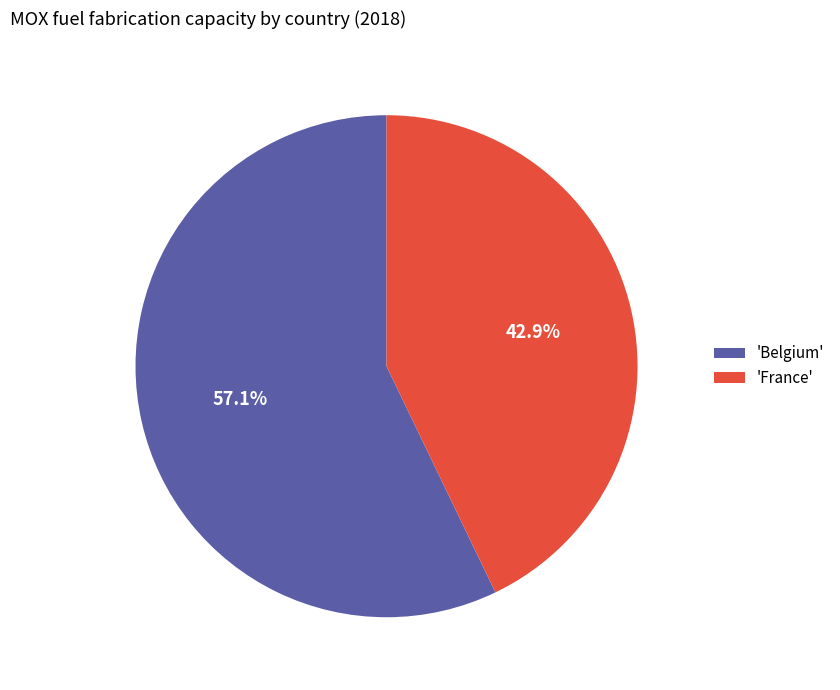

Rank the categories by value from lowest to highest.

'France', 'Belgium'